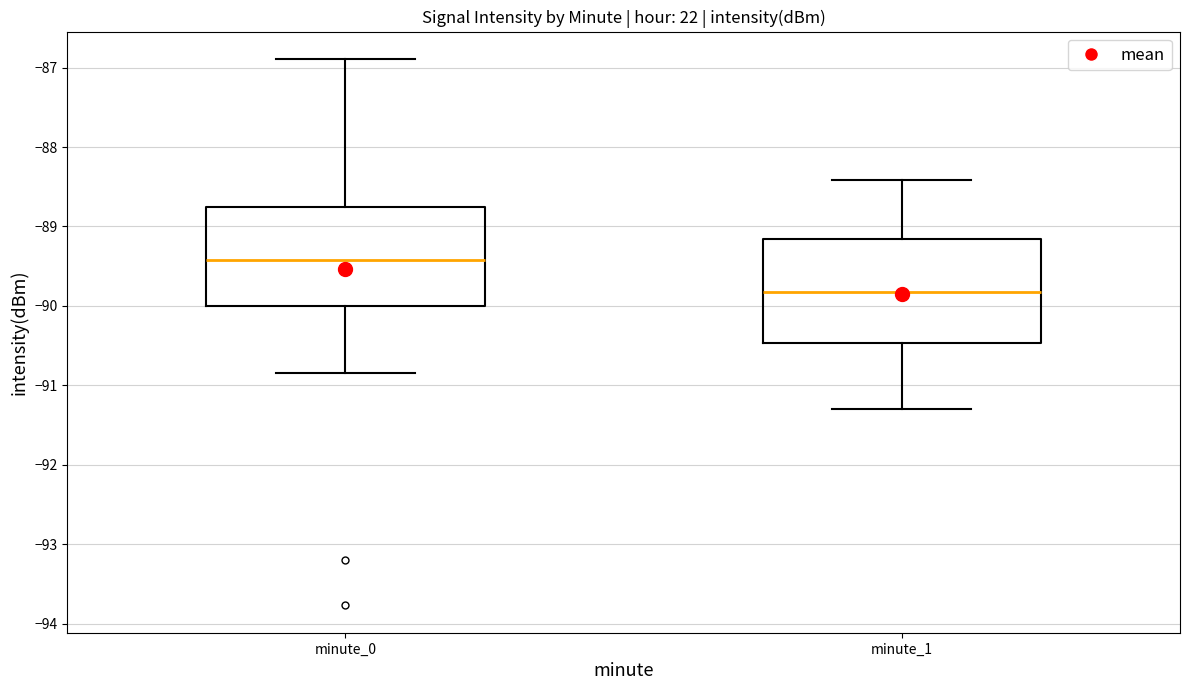

Which box has the lowest median line?

minute_1